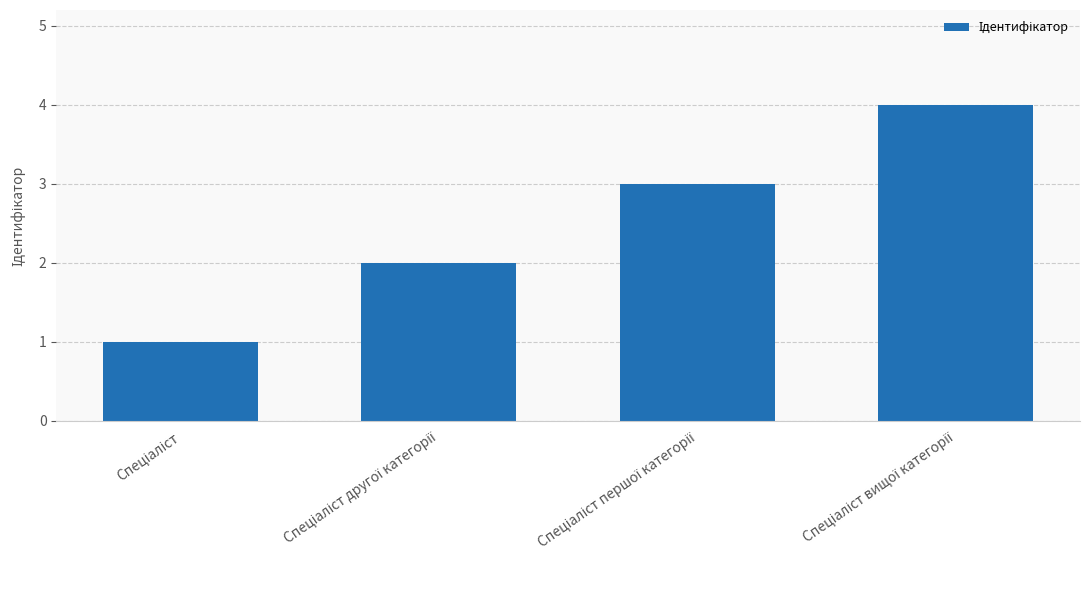

How many values are below 3?

2